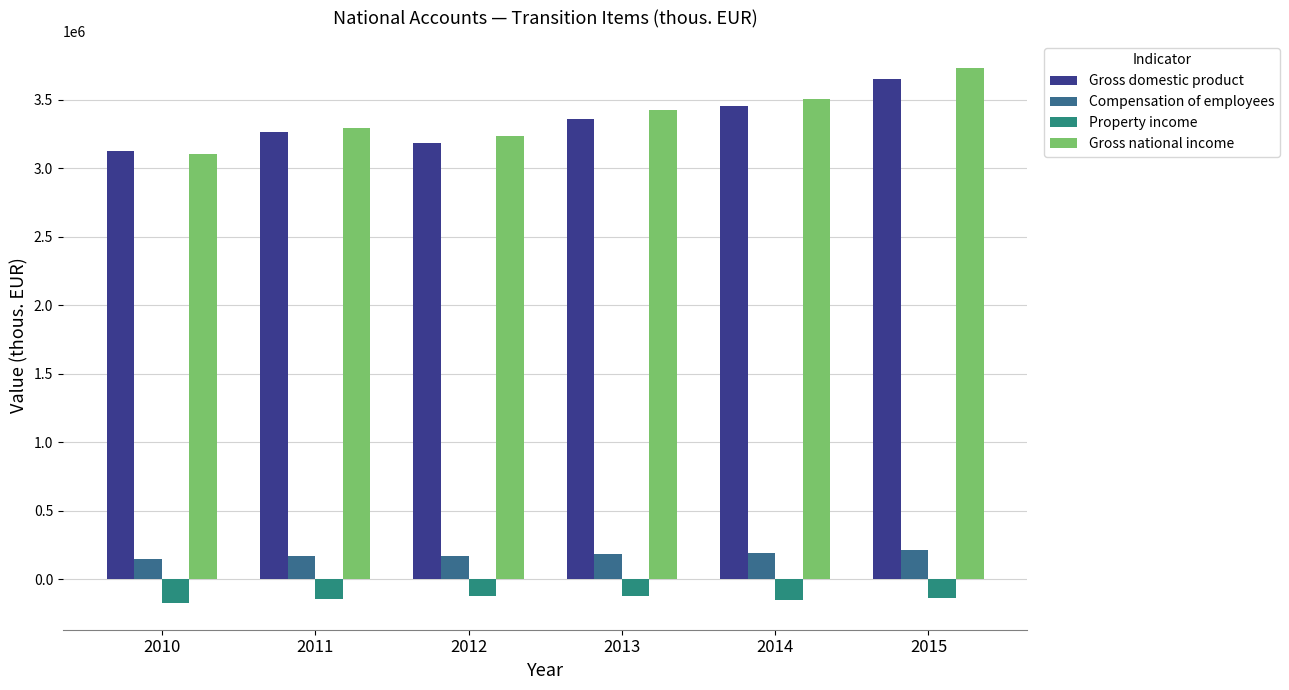

What is the difference between the second highest and minimum values in the Property income series?

52027